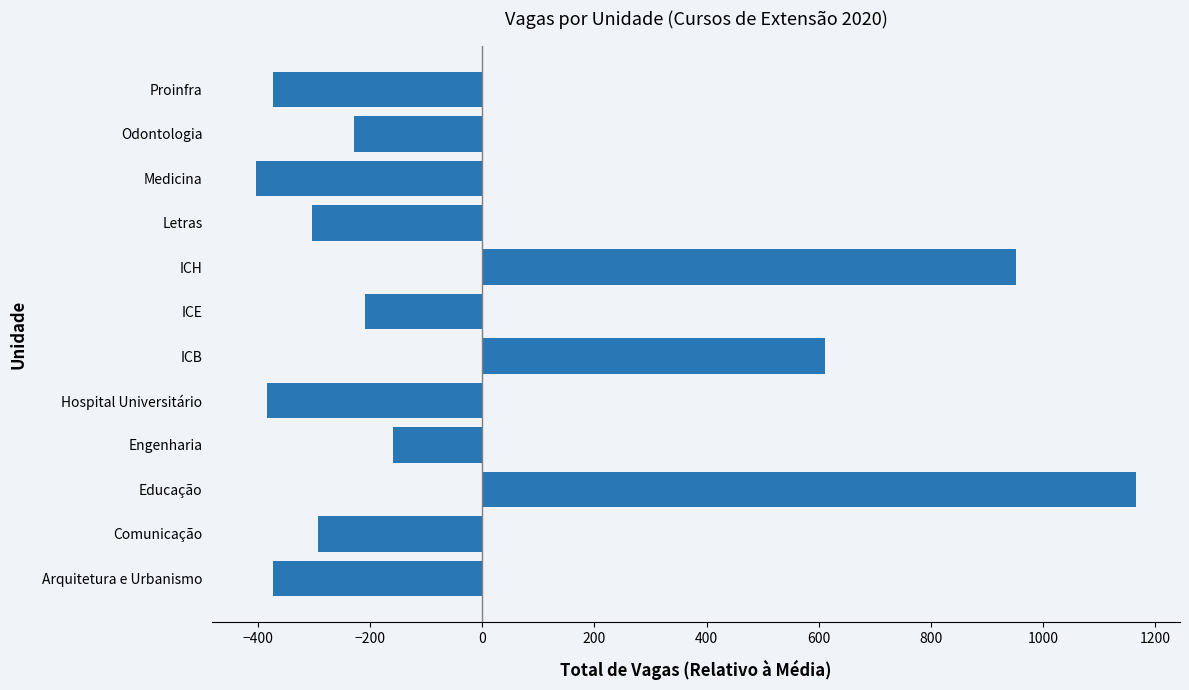

At which category does the chart reach its peak across all series?

Educação